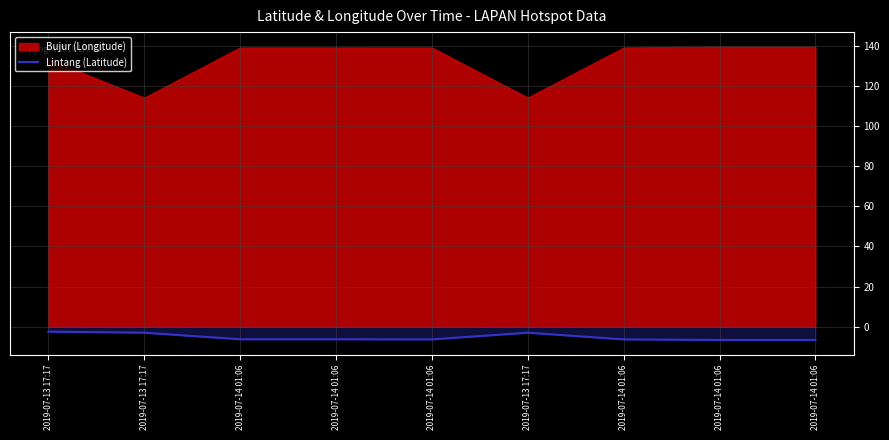

The value at 2019-07-13 17:17 is -4.4. True or false?

False